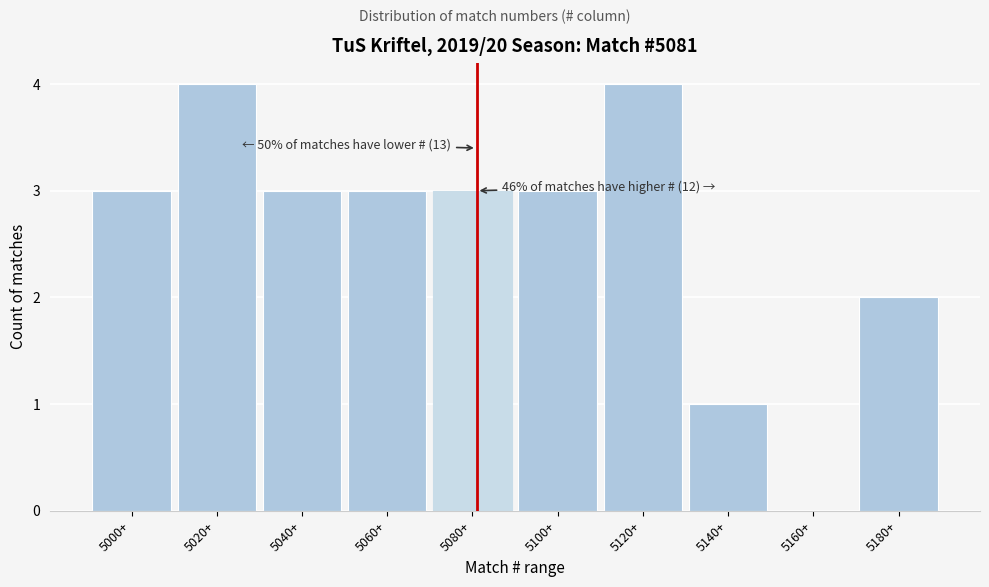

Reading left to right, list all the values displayed in this chart.

5000+=3	5020+=4	5040+=3	5060+=3	5080+=3	5100+=3	5120+=4	5140+=1	5160+=0	5180+=2